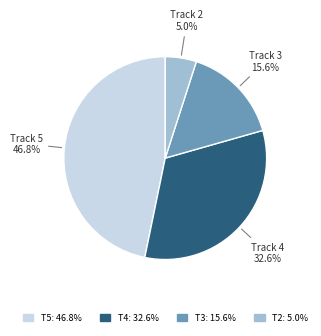

How many segments does this pie chart have?

4